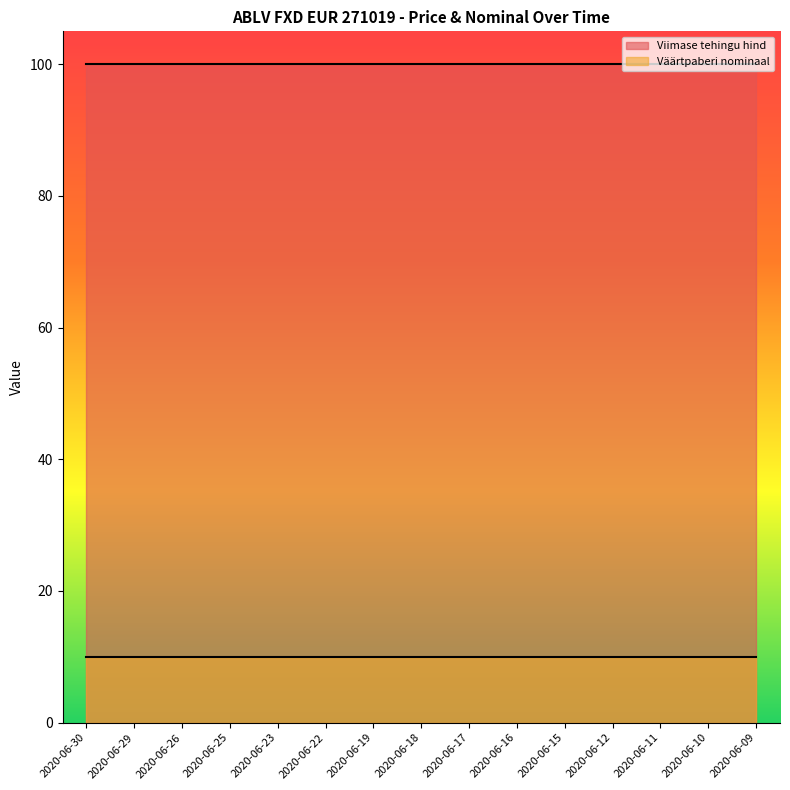

Where is Viimase tehingu hind nearest to the value 99?

2020-06-30